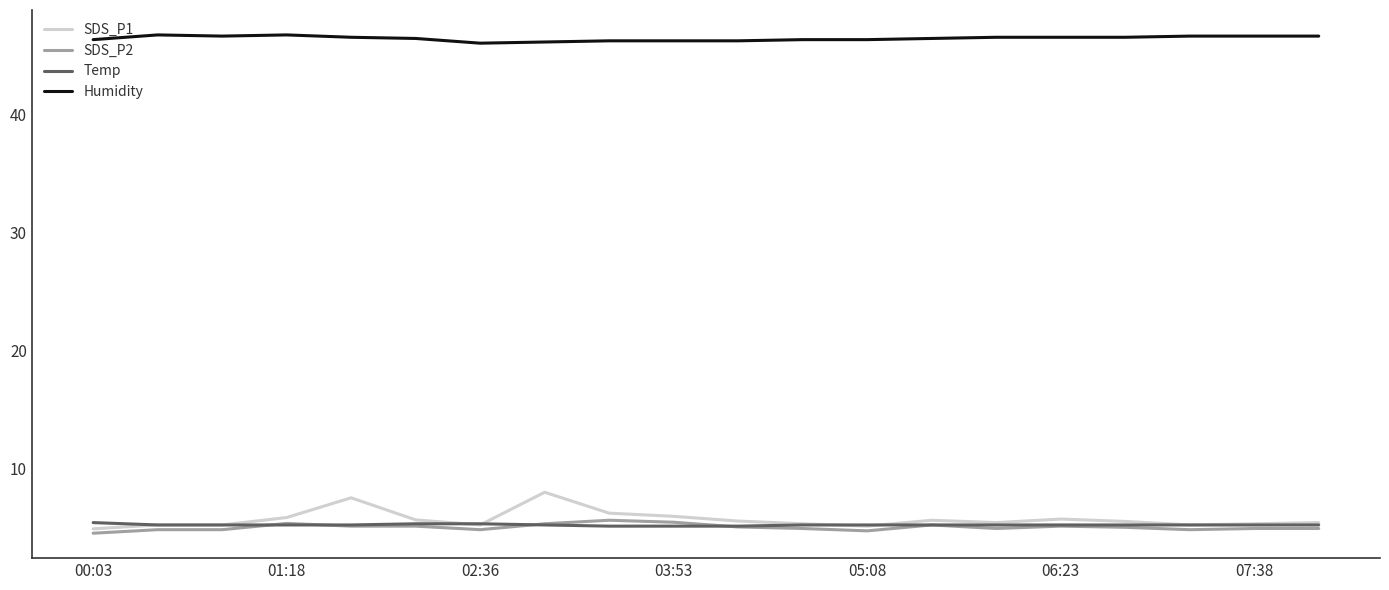

What is the difference between the second highest and minimum values in the Temp series?

0.2